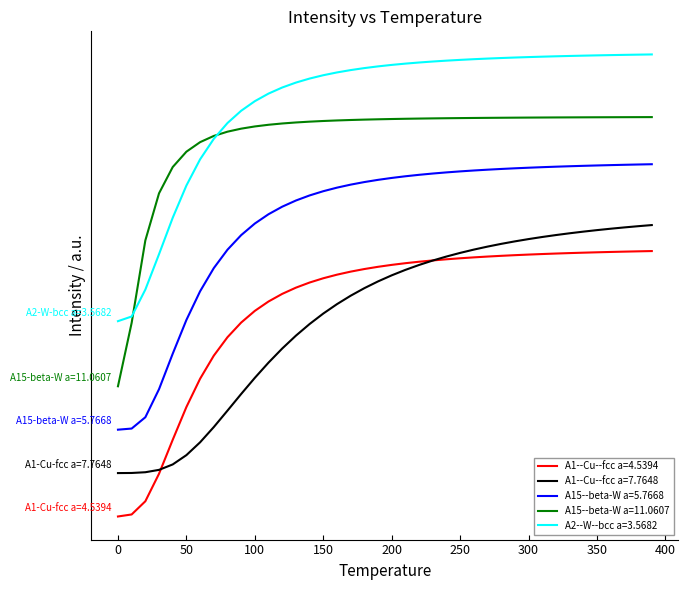

Is this an area chart (filled region under the line)?

No